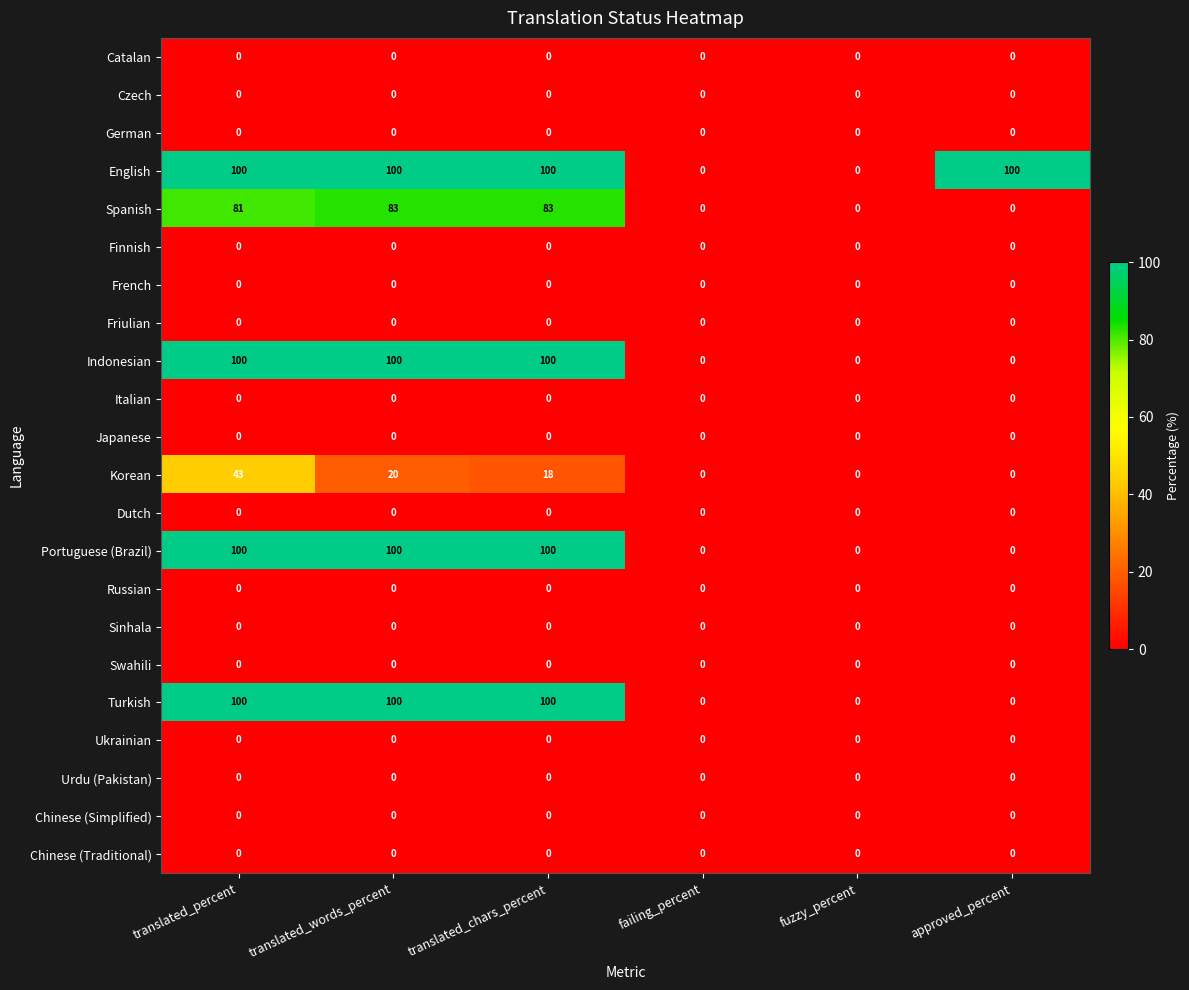

What is the sum of all Portuguese (Brazil) values?

300